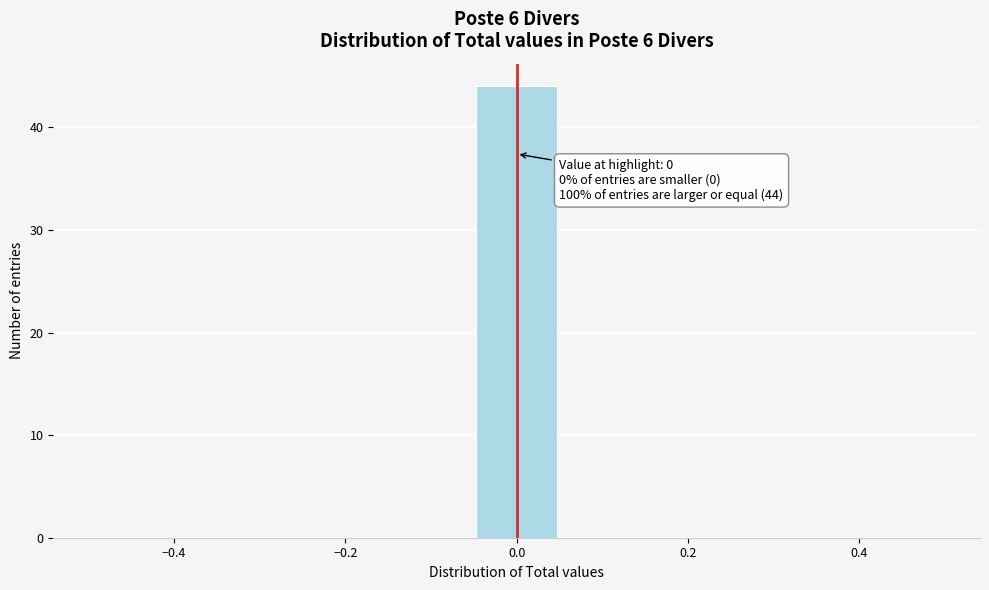

Over which range of the x-axis is the bar tallest?

-0.06 to 0.06